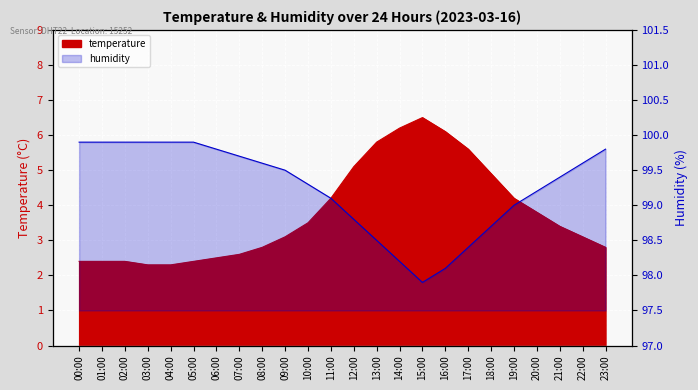

Reading right to left, extract all data points from this chart.

temperature: 23:00=2.8	22:00=3.1	21:00=3.4	20:00=3.8	19:00=4.2	18:00=4.9	17:00=5.6	16:00=6.1	15:00=6.5	14:00=6.2	13:00=5.8	12:00=5.1	11:00=4.2	10:00=3.5	09:00=3.1	08:00=2.8	07:00=2.6	06:00=2.5	05:00=2.4	04:00=2.3	03:00=2.3	02:00=2.4	01:00=2.4	00:00=2.4
humidity: 23:00=99.8	22:00=99.6	21:00=99.4	20:00=99.2	19:00=99.0	18:00=98.7	17:00=98.4	16:00=98.1	15:00=97.9	14:00=98.2	13:00=98.5	12:00=98.8	11:00=99.1	10:00=99.3	09:00=99.5	08:00=99.6	07:00=99.7	06:00=99.8	05:00=99.9	04:00=99.9	03:00=99.9	02:00=99.9	01:00=99.9	00:00=99.9